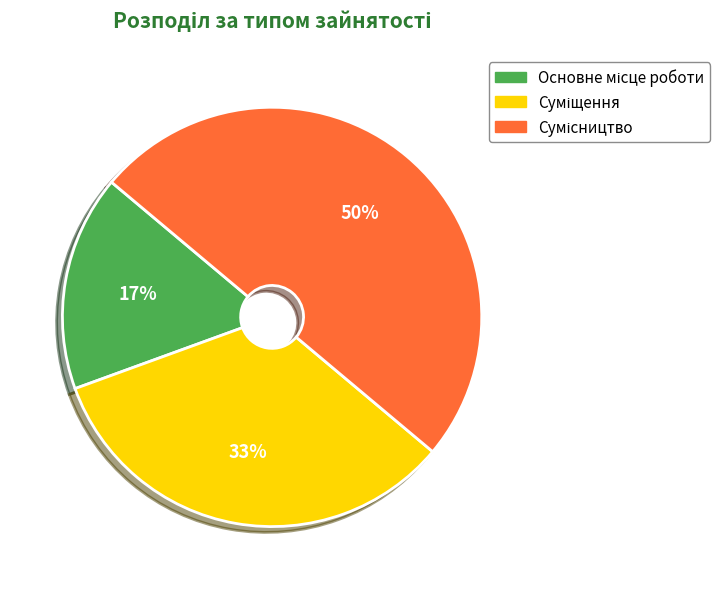

To the nearest percent, what is the difference between the largest and smallest slice percentages?

33%